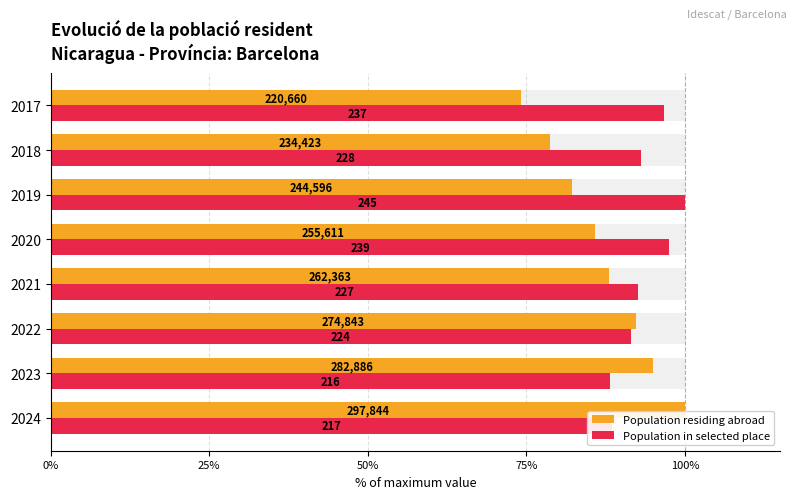

How many values in the Population in selected place series exceed 93?

4